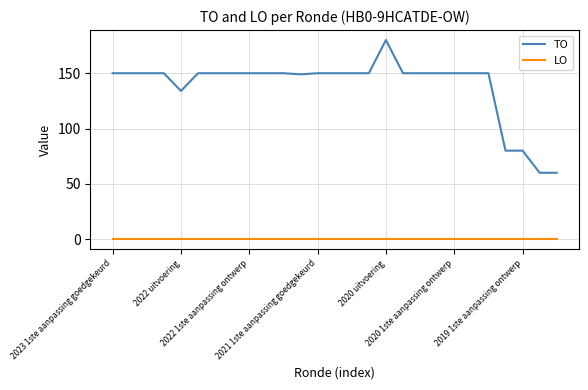

Reading right to left, extract all data points from this chart.

TO: 60	60	80	80	150	150	150	150	150	150	180	150	150	150	150	149	150	150	150	150	150	150	134	150	150	150	150
LO: 0	0	0	0	0	0	0	0	0	0	0	0	0	0	0	0	0	0	0	0	0	0	0	0	0	0	0